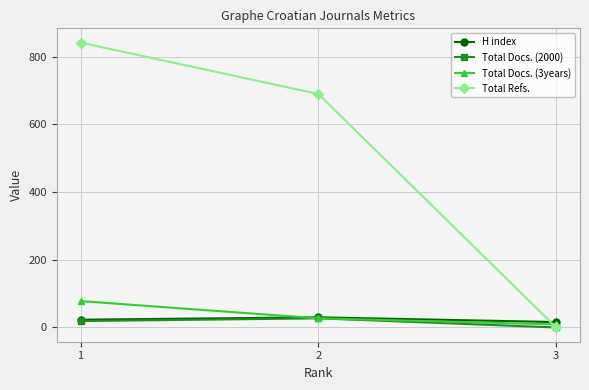

Reading right to left, transcribe all the data shown in this chart.

H index: 16	30	23
Total Docs. (2000): 0	27	19
Total Docs. (3years): 9	27	78
Total Refs.: 0	690	842